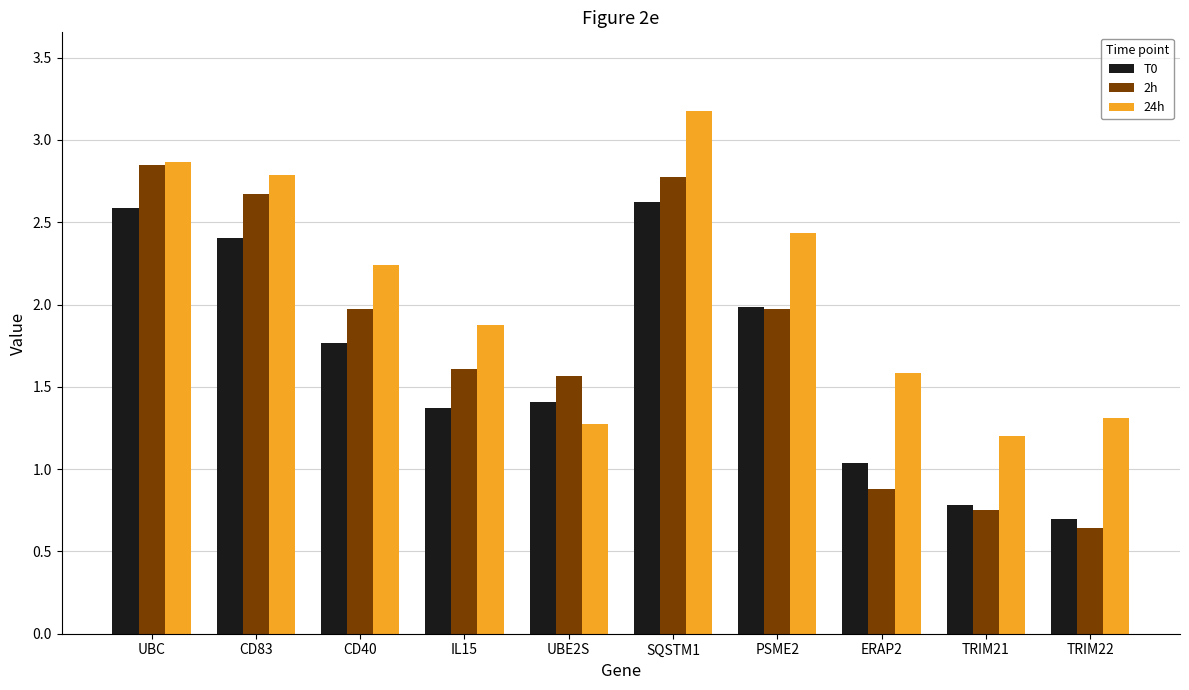

Which series has the widest spread of values?

2h